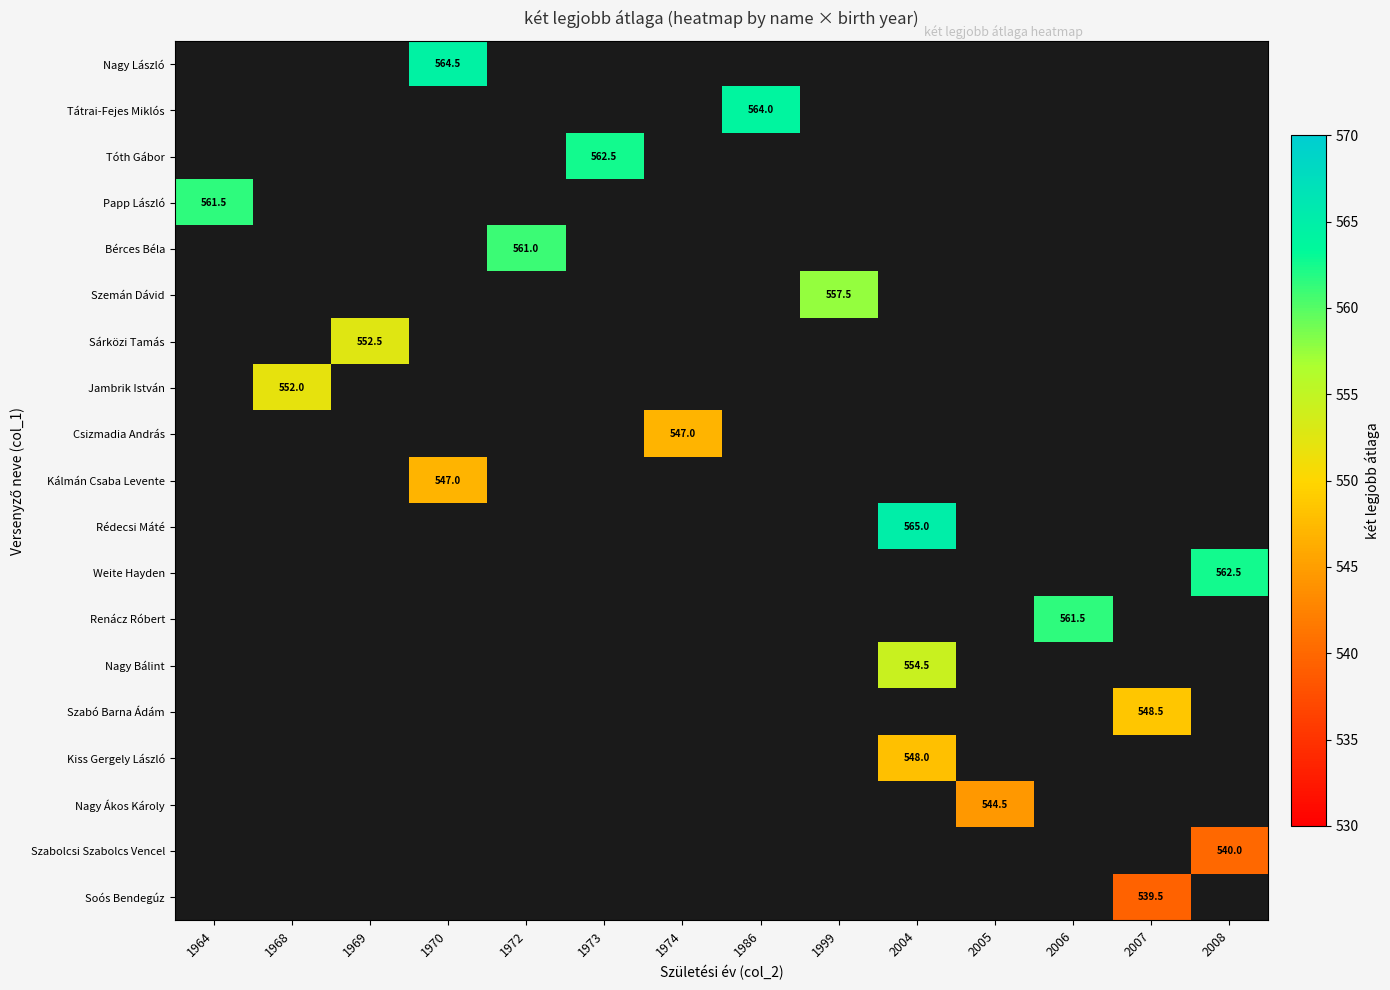

The value of Szabó Barna Ádám at 2007 is 548.5. True or false?

True